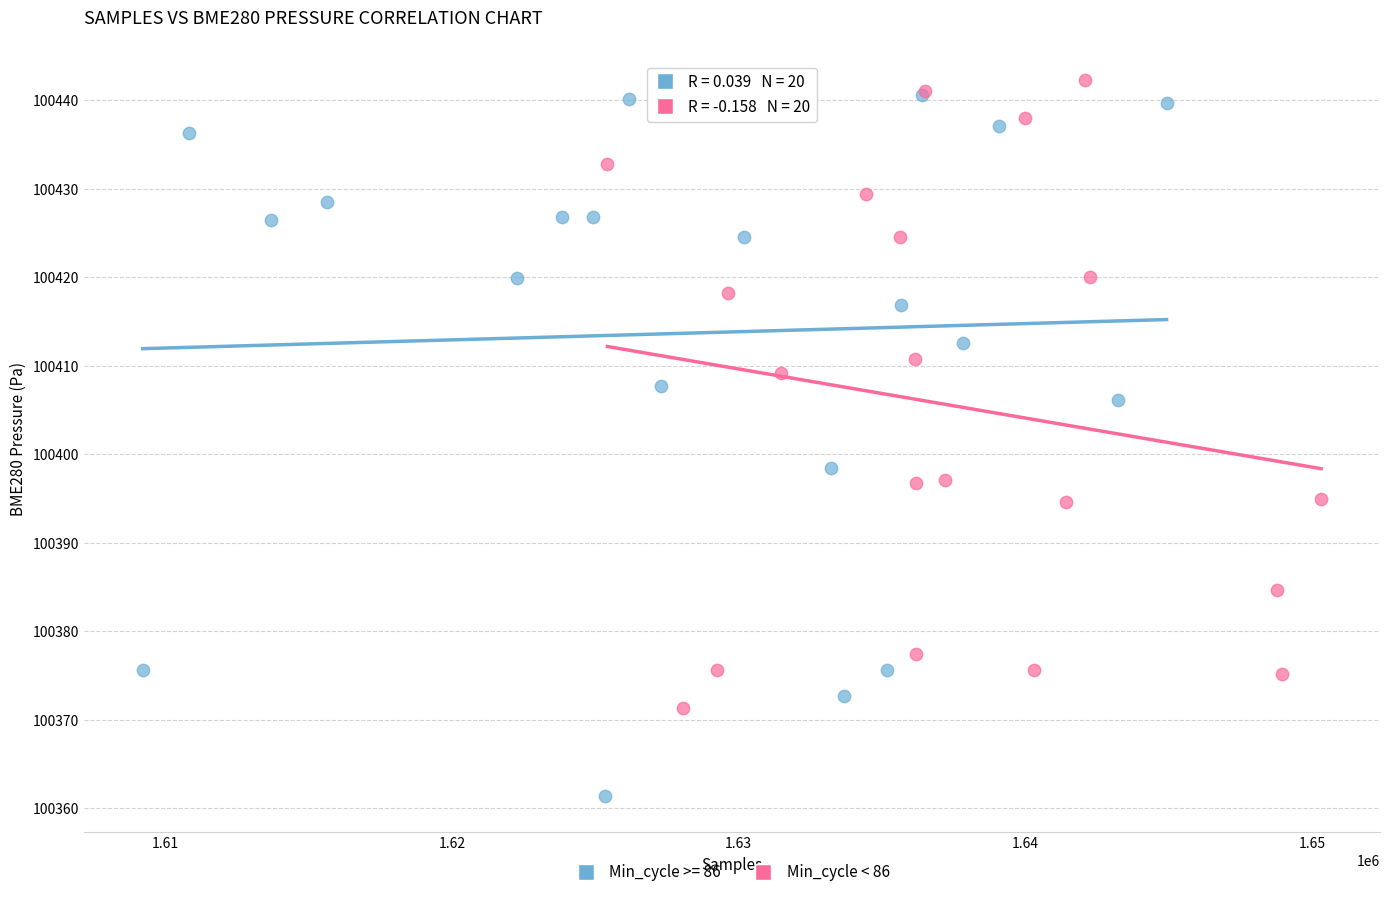

Which series has the largest Y range (max minus min)?

Min_cycle >= 86